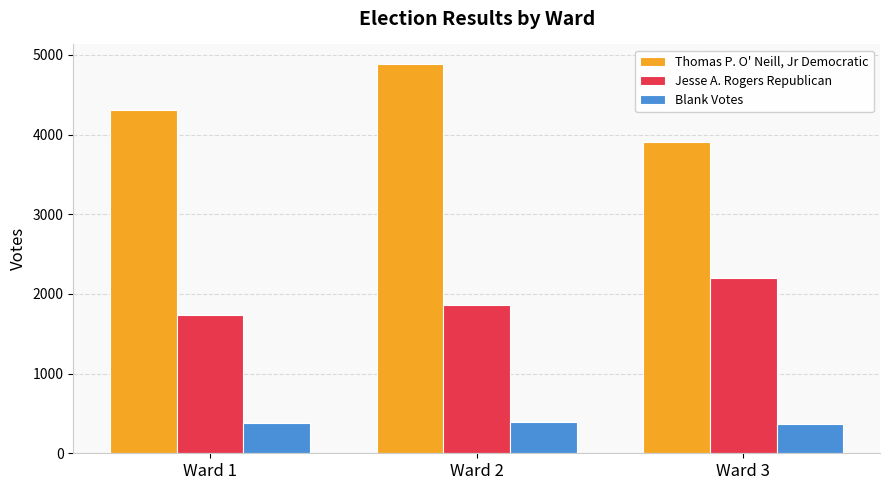

The Jesse A. Rogers Republican series shows 1861 at Ward 2. True or false?

True